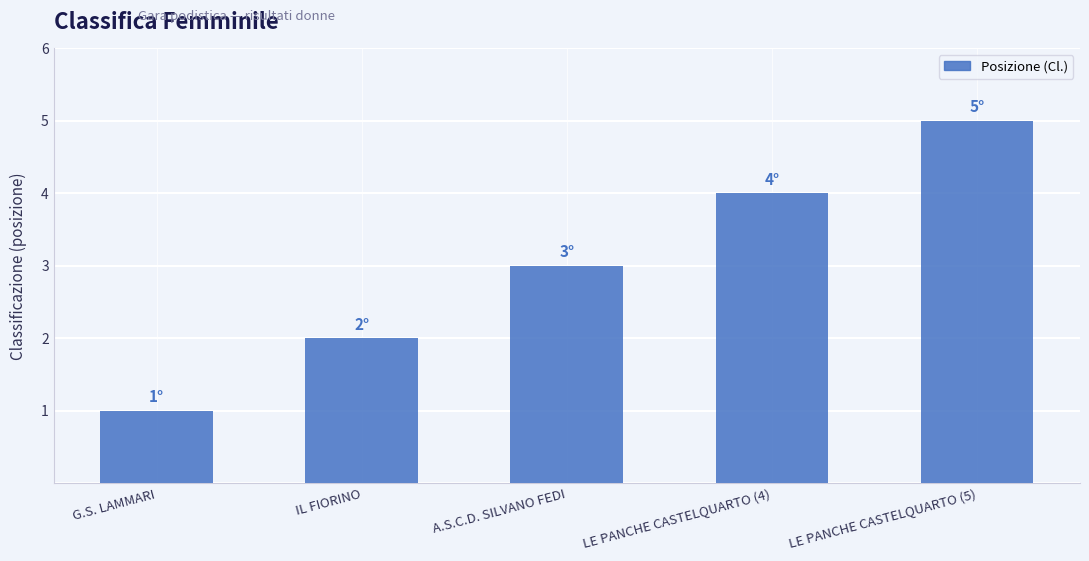

Reading left to right, transcribe all the data shown in this chart.

1	2	3	4	5